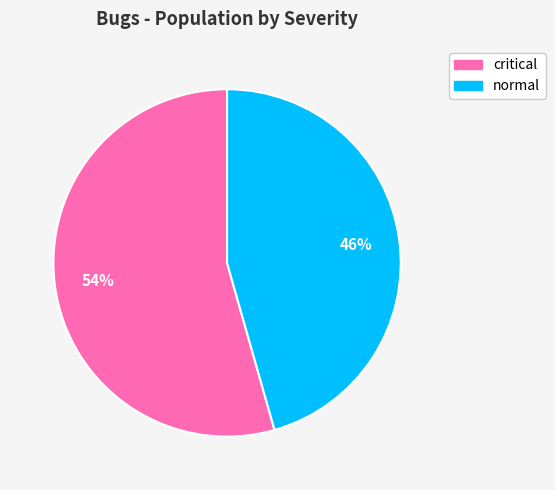

To the nearest percent, what is the average slice percentage?

50%